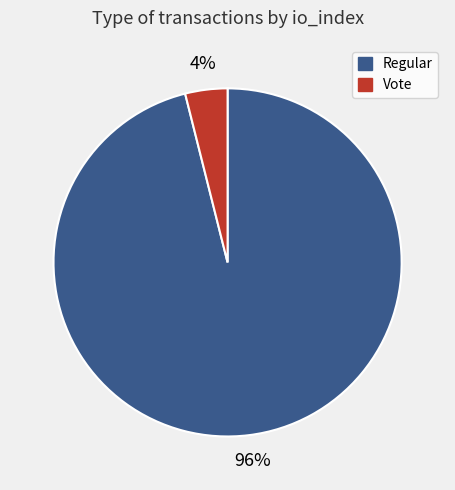

Rank the categories by value from highest to lowest.

Regular, Vote